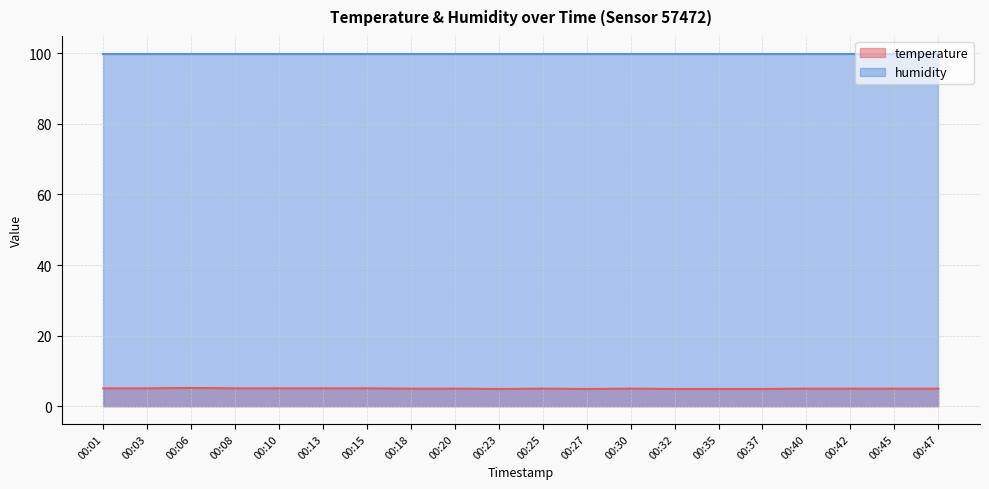

How many interior local peaks (higher than both neighbors) does the data have?

3